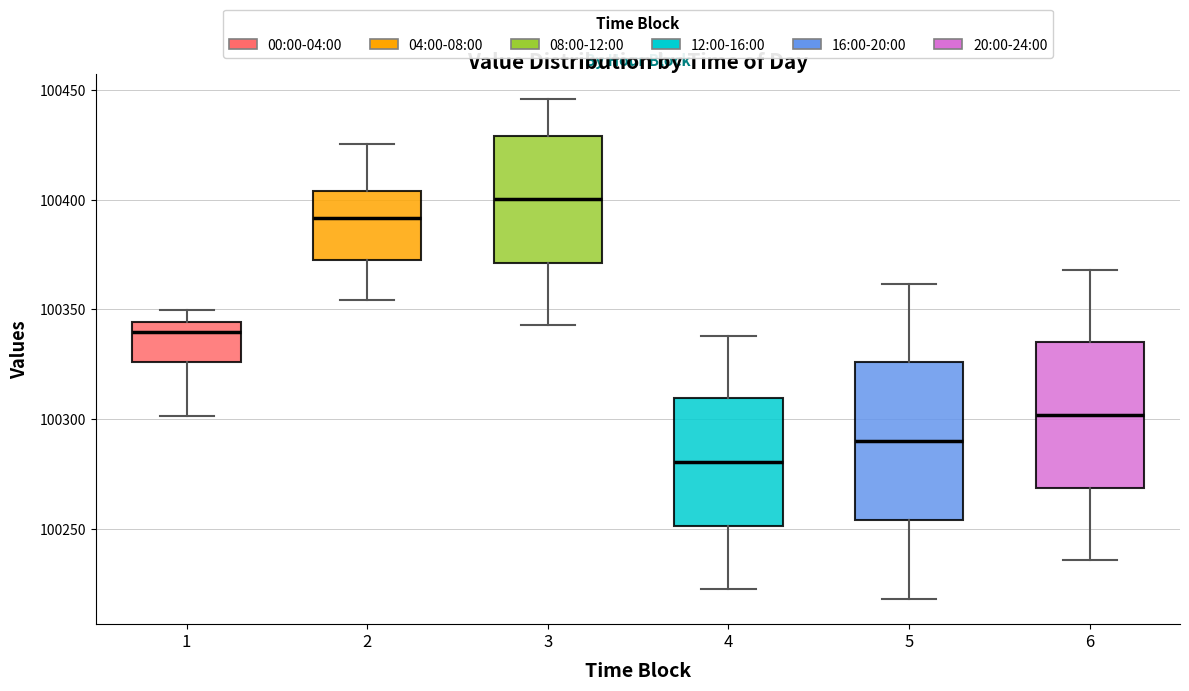

Comparing the boxes themselves (not the whiskers), which one is the tallest?

5